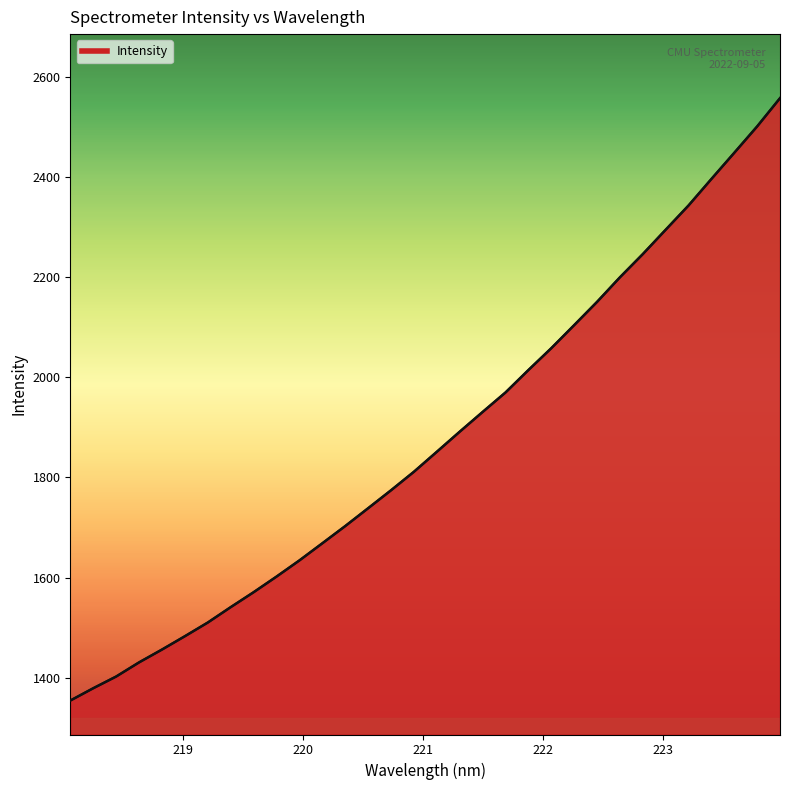

What is the value of the 21st point from the left?

2014.3